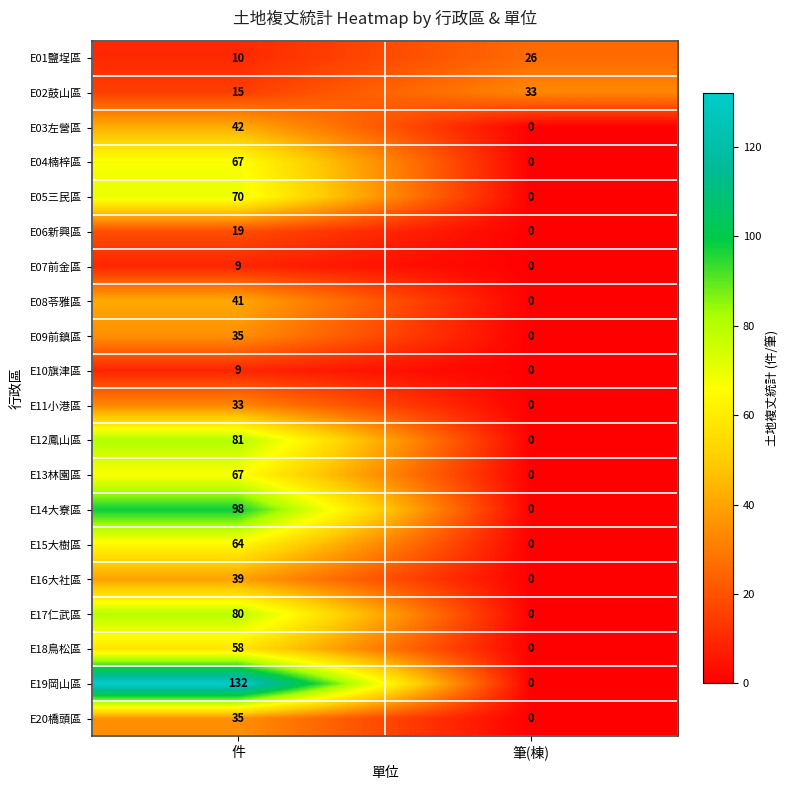

Which series has the largest total across all categories?

E19岡山區